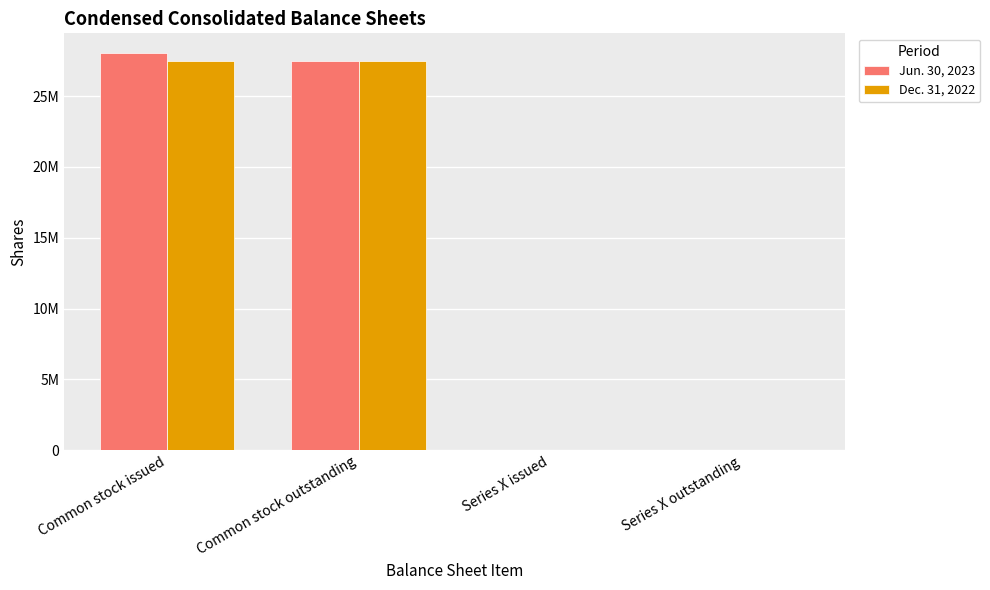

At Series X issued, list the series in order from largest to smallest.

Dec. 31, 2022, Jun. 30, 2023